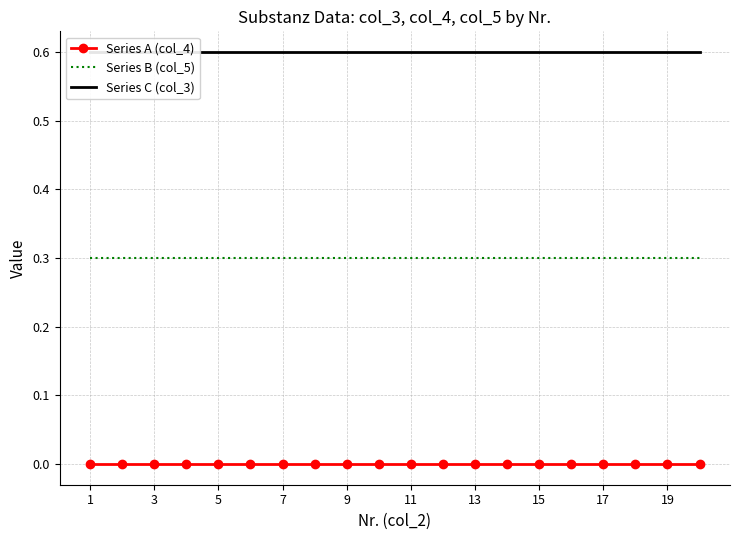

True or false: Series A (col_4) and Series B (col_5) intersect in this chart.

False